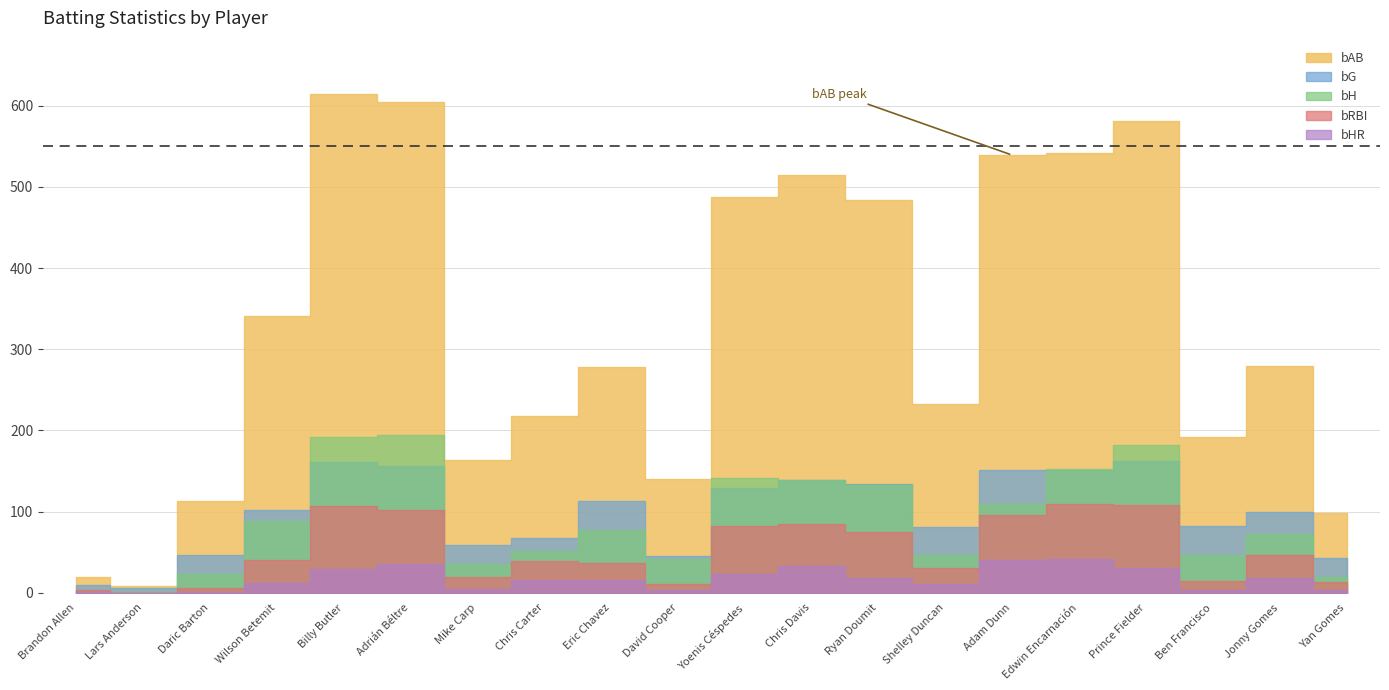

Rank the series by their maximum value, from lowest to highest.

bHR, bRBI, bG, bH, bAB